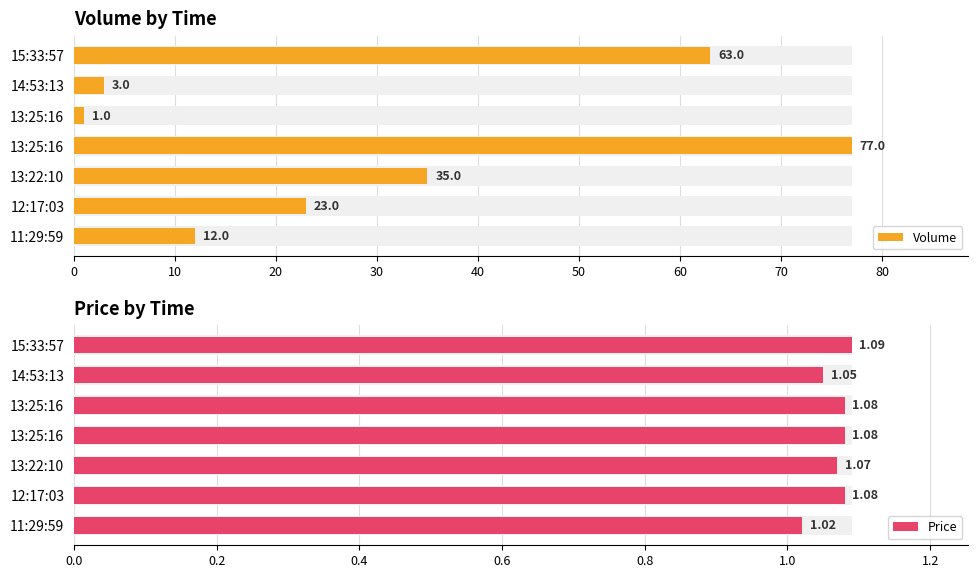

The Volume series shows 5.1 at 11:29:59. True or false?

False